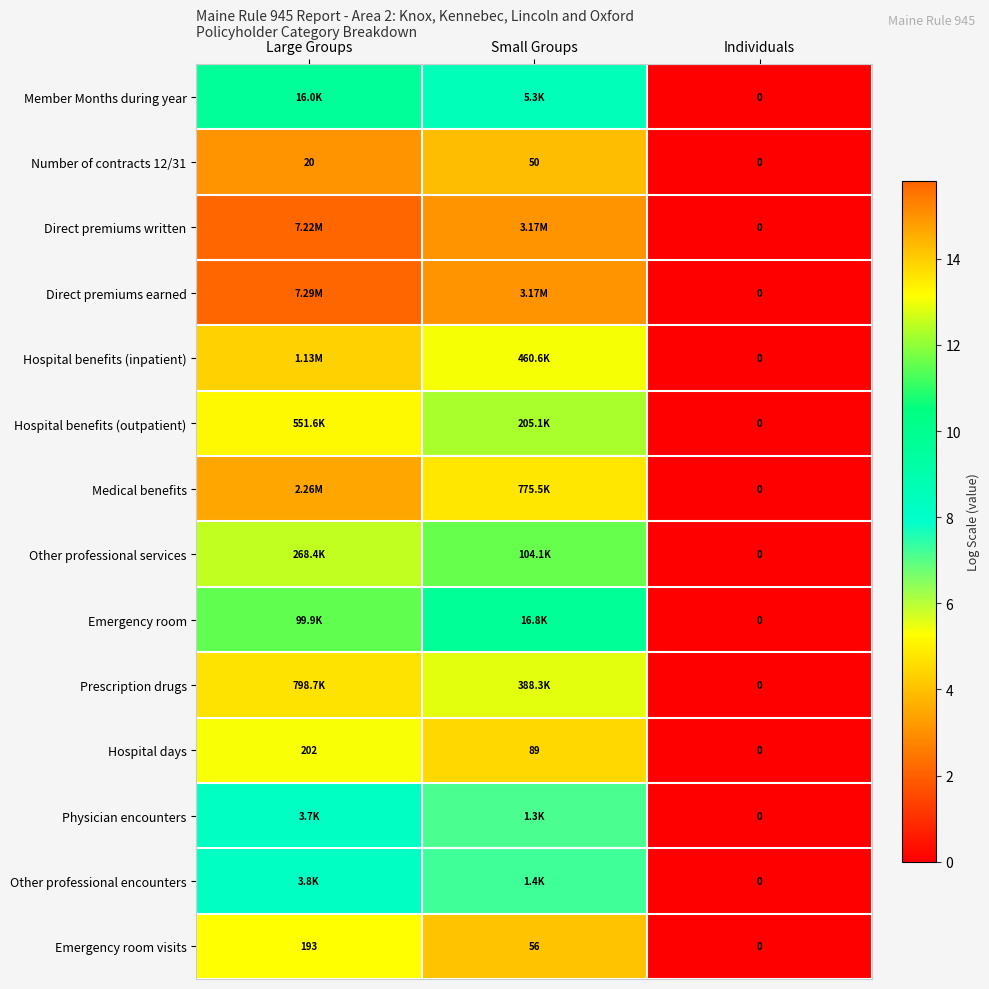

At which label does Hospital days reach its peak?

Large Groups